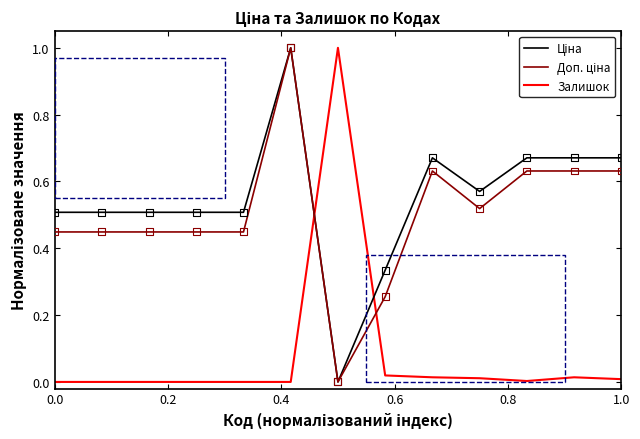

How many lines are shown in the chart?

3